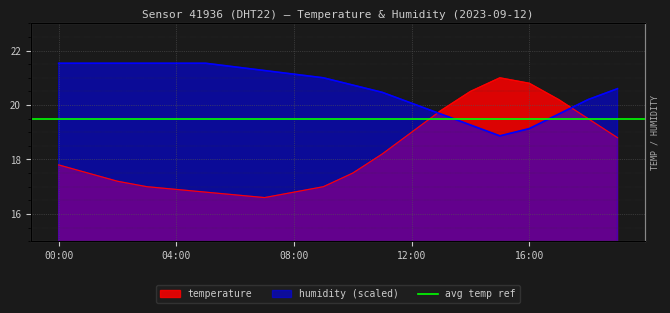

Reading right to left, what are all the values shown in this chart?

temperature: 18.8	19.5	20.2	20.8	21.0	20.5	19.8	19.0	18.2	17.5	17.0	16.8	16.6	16.7	16.8	16.9	17.0	17.2	17.5	17.8
humidity: 20.6	20.2	19.7	19.1	18.9	19.3	19.7	20.1	20.5	20.7	21.0	21.1	21.3	21.4	21.5	21.5	21.5	21.5	21.5	21.5